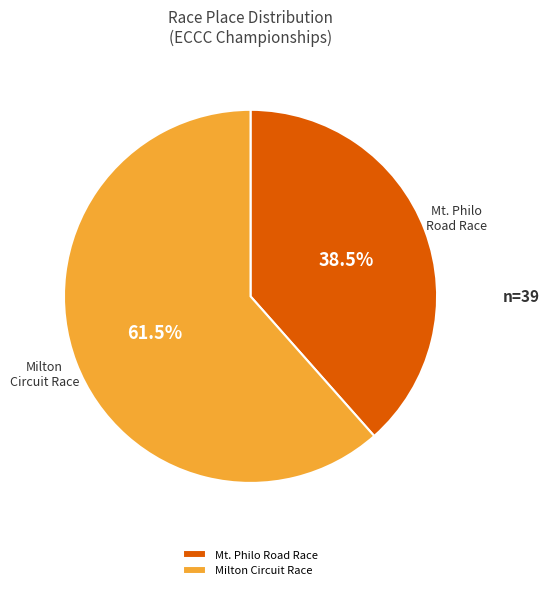

Which category accounts for the majority?

Milton Circuit Race